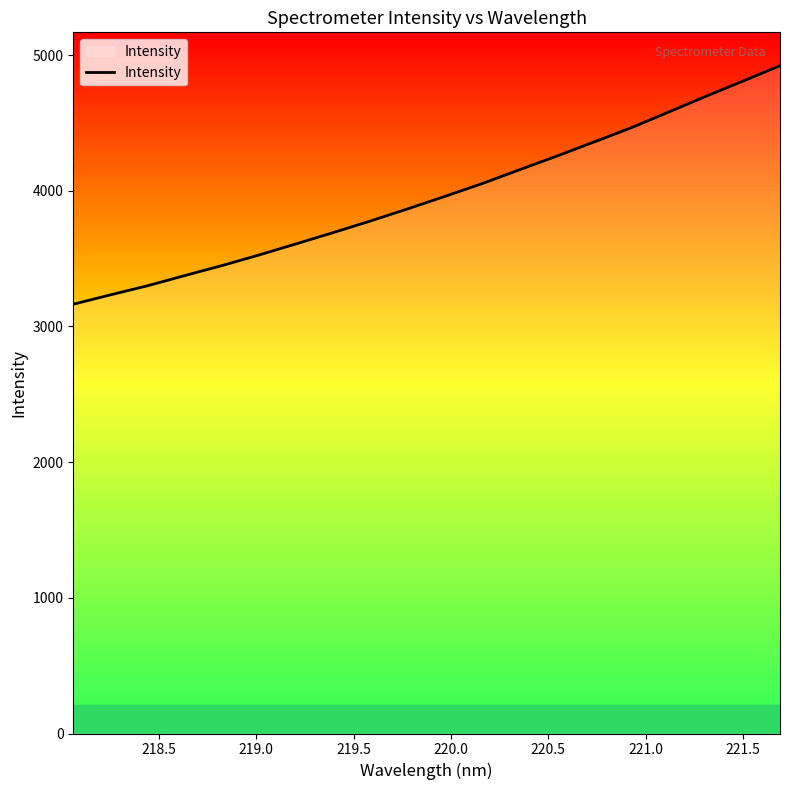

What is the smallest value displayed?

3163.8